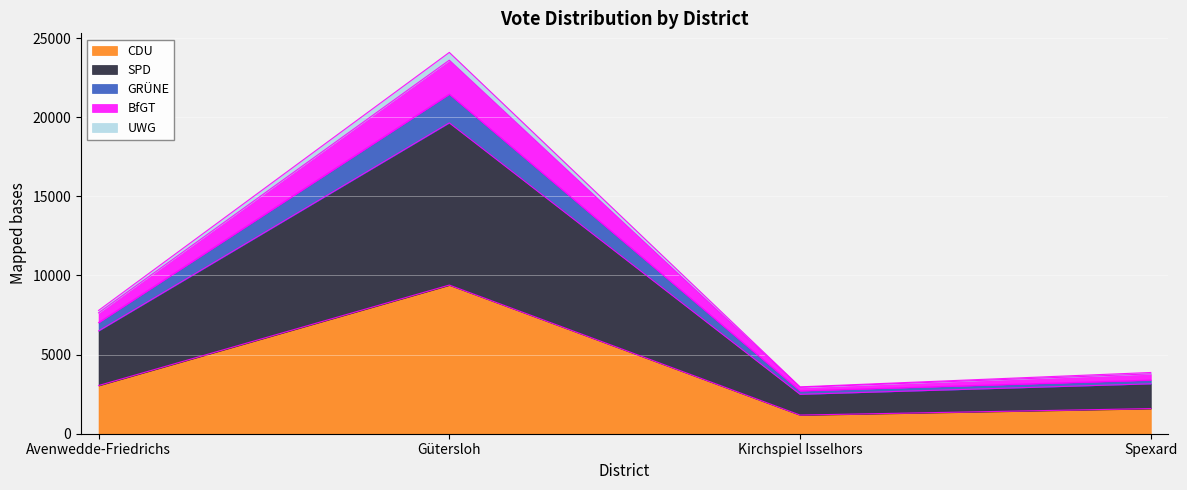

At which label does CDU reach its peak?

Gütersloh